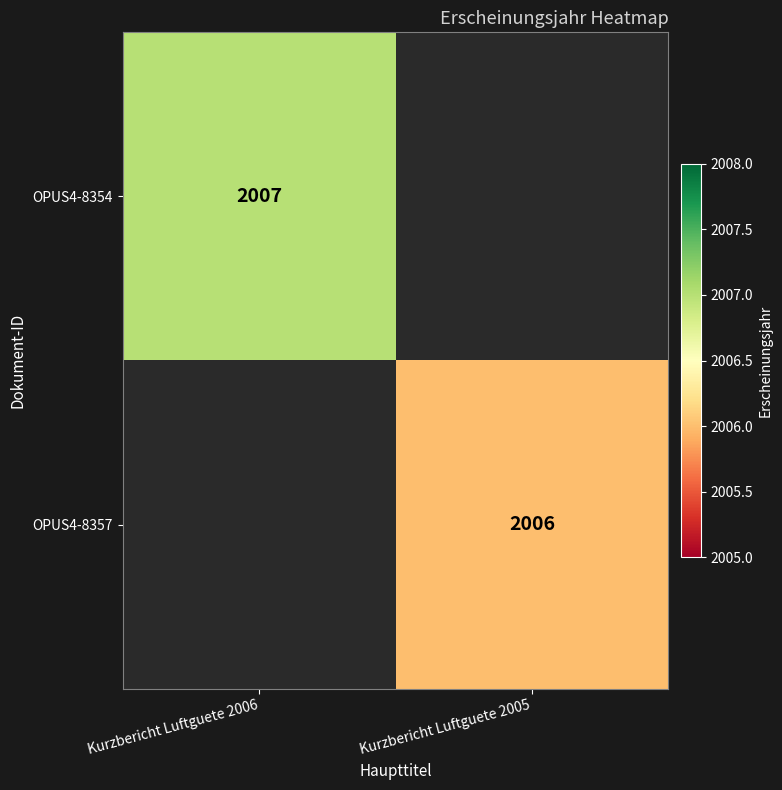

At how many categories does at least one series exceed 2006?

1